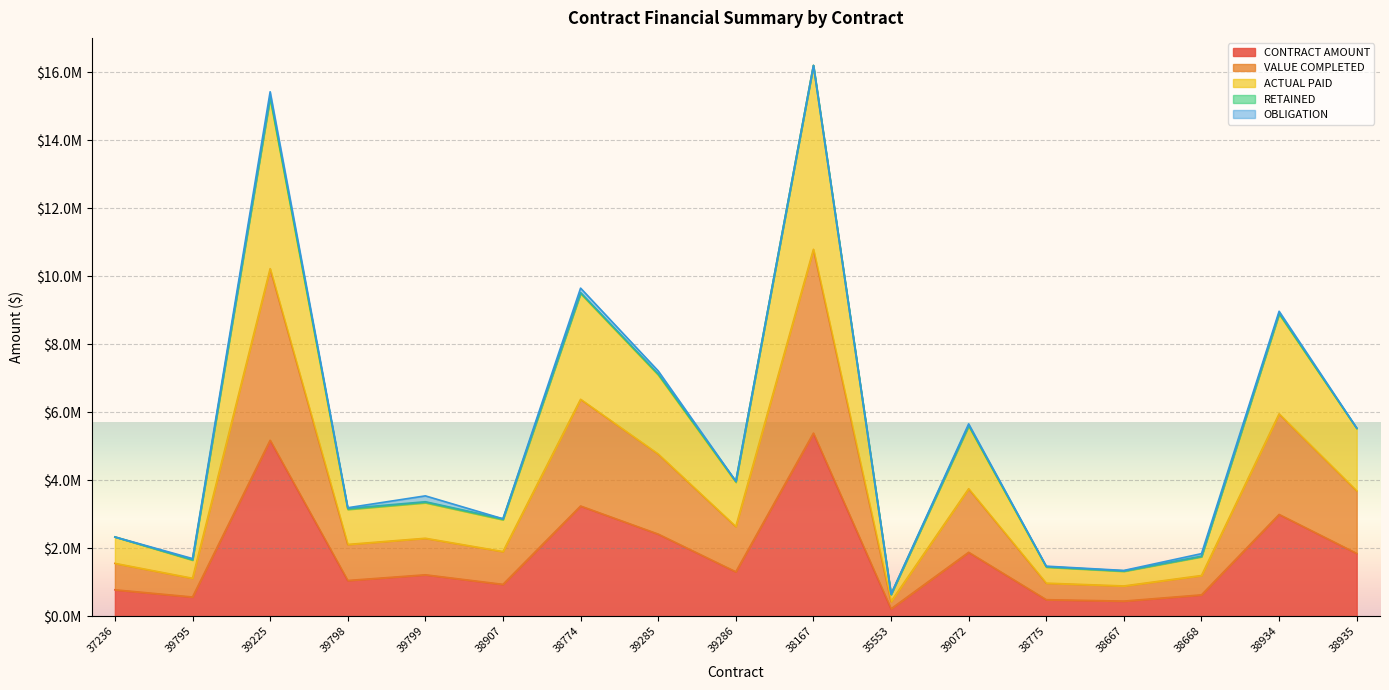

The value of ACTUAL PAID at 39285 is 12662257.4. True or false?

False